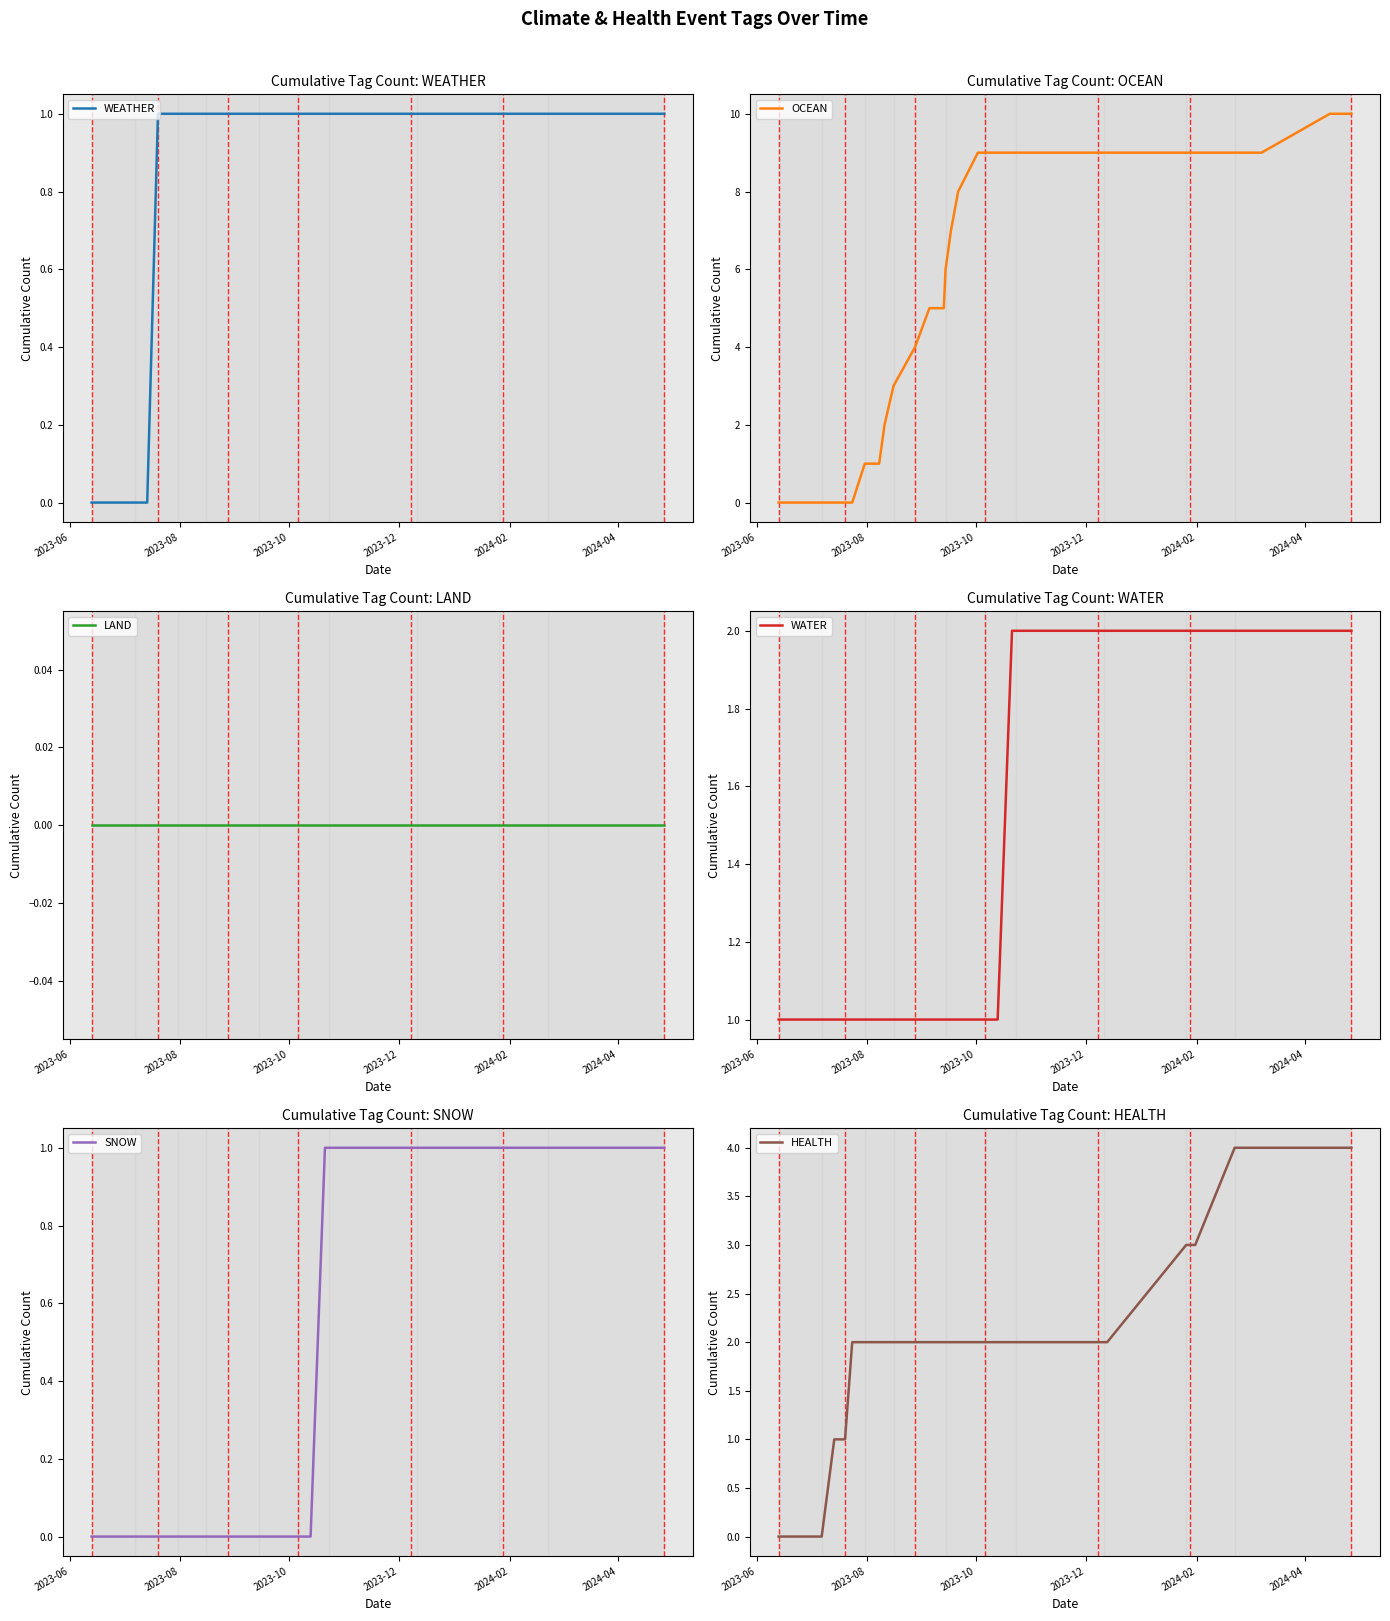

How many distinct data groups are displayed?

6